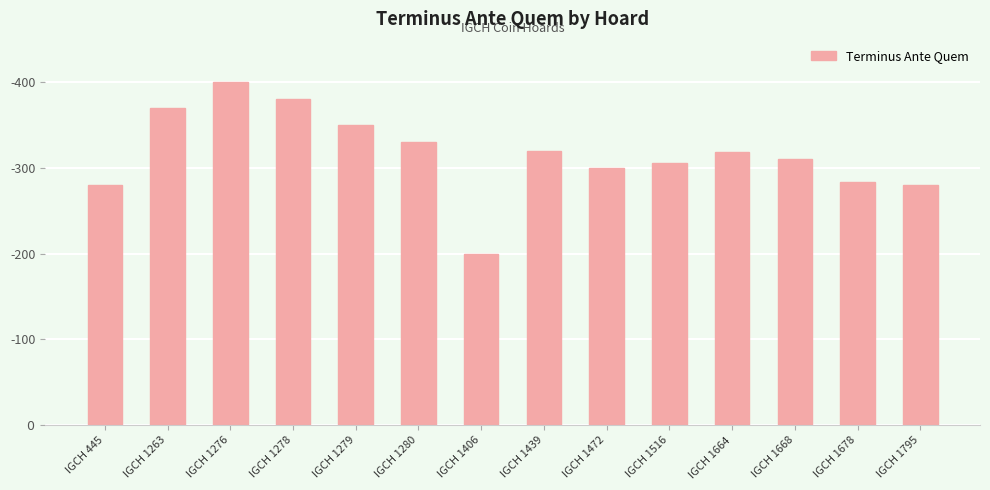

Are the bars horizontal?

No